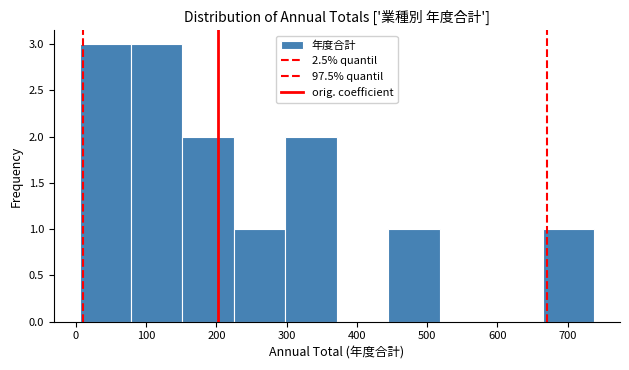

Reading left to right, list every bar in this chart as the range it spans on the x-axis followed by its height. Neither the bar edges nor the heights are printed on the chart, so give them approximately, as read against the axes.

10 to 80: 3
80 to 150: 3
150 to 220: 2
220 to 300: 1
300 to 370: 2
370 to 440: 0
440 to 520: 1
520 to 590: 0
590 to 660: 0
660 to 740: 1